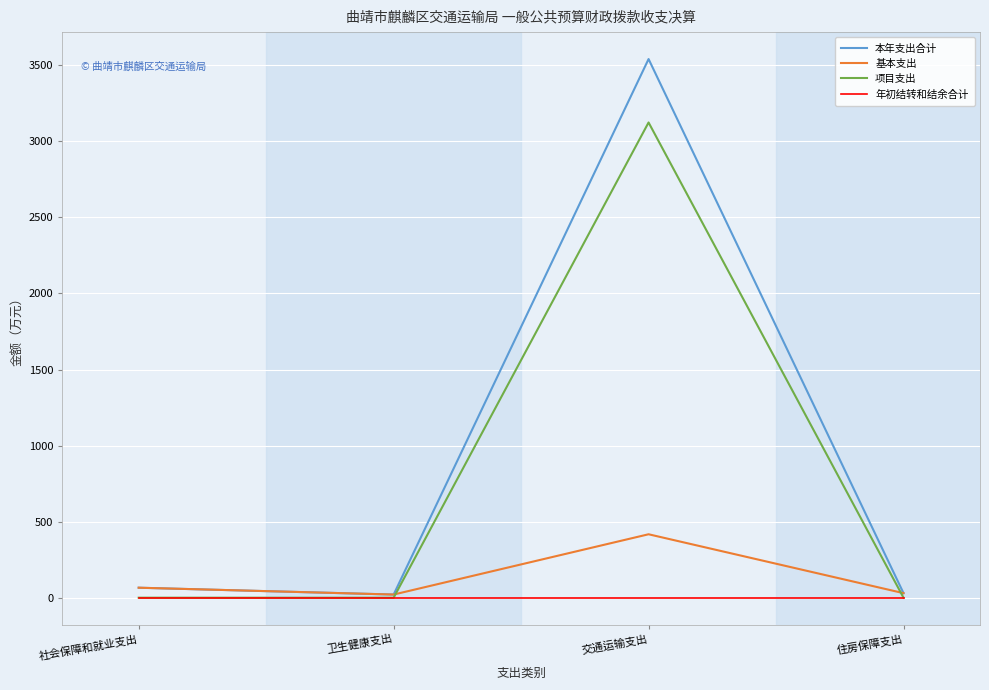

Read the 本年支出合计 value at 住房保障支出.

29.9